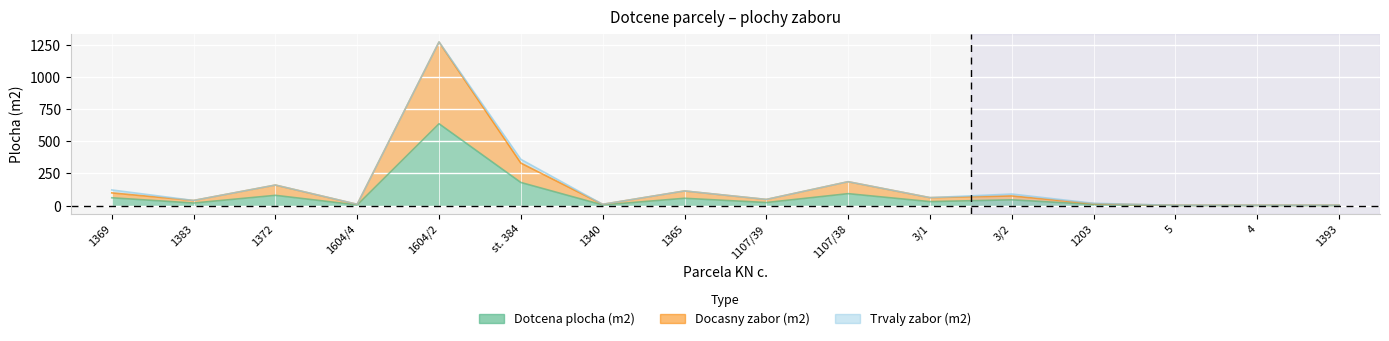

Between 1393 and 1340, which is larger?

1340